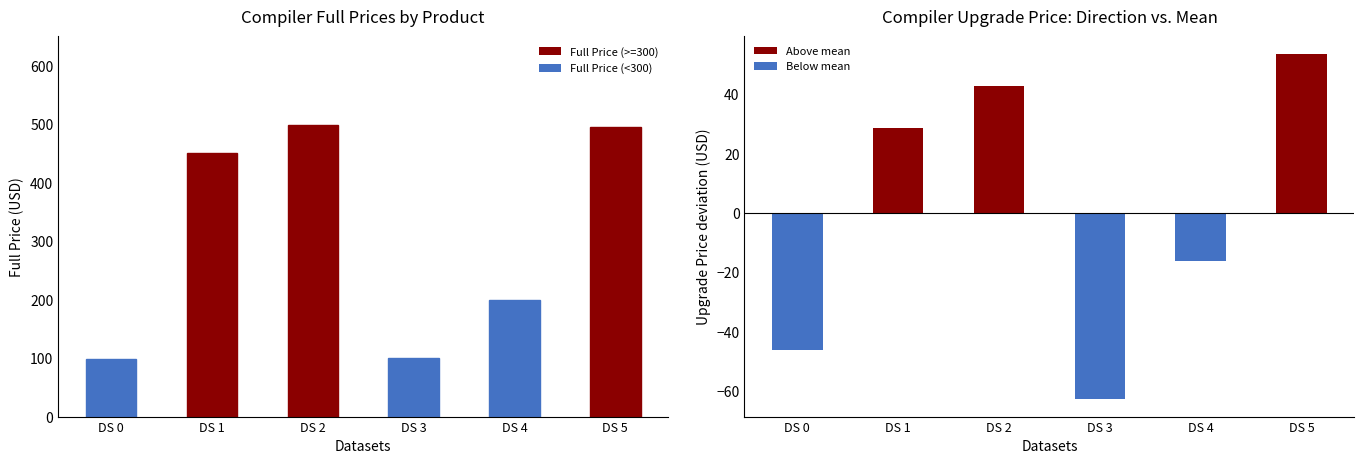

Is it true that Upgrade Price deviation equals 42.8 at DS 2?

True